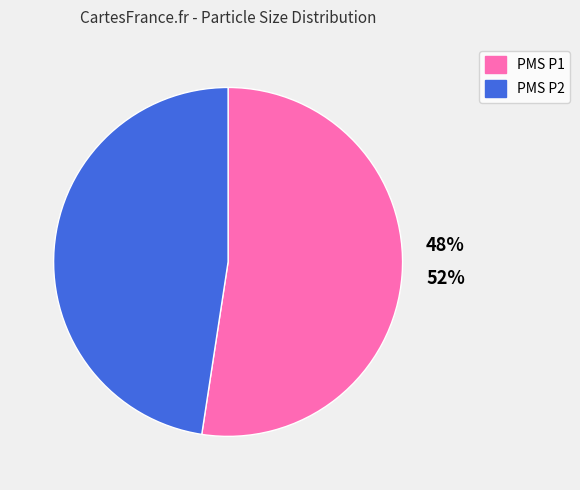

Which slice is the largest?

PMS_P1